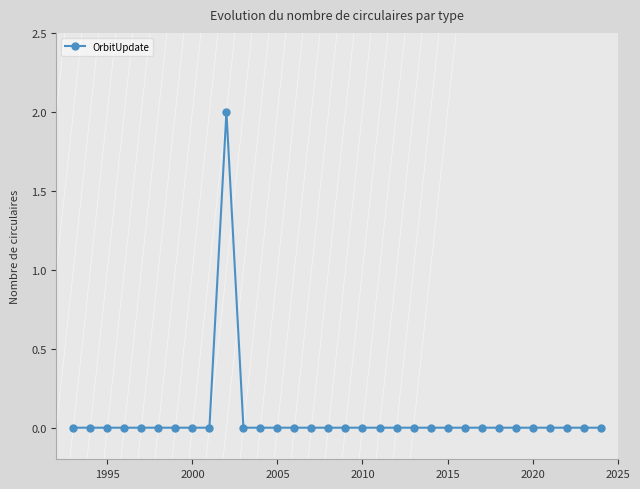

True or false: there are more than 0 points higher than both neighbors.

True